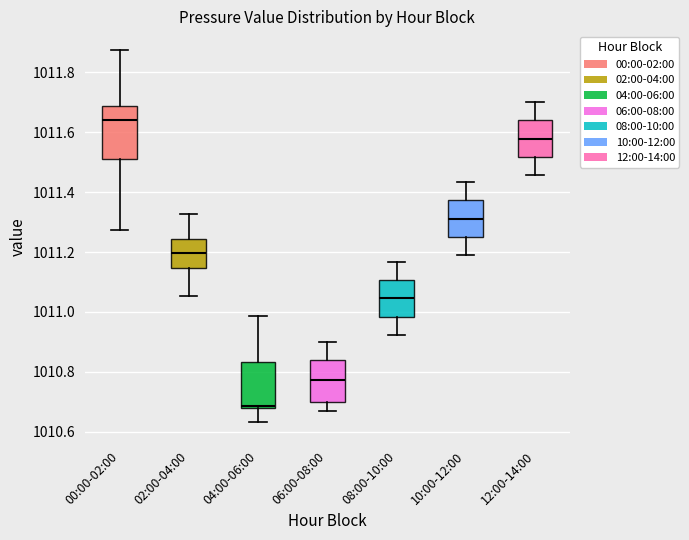

Which box has the lowest median line?

04:00-06:00